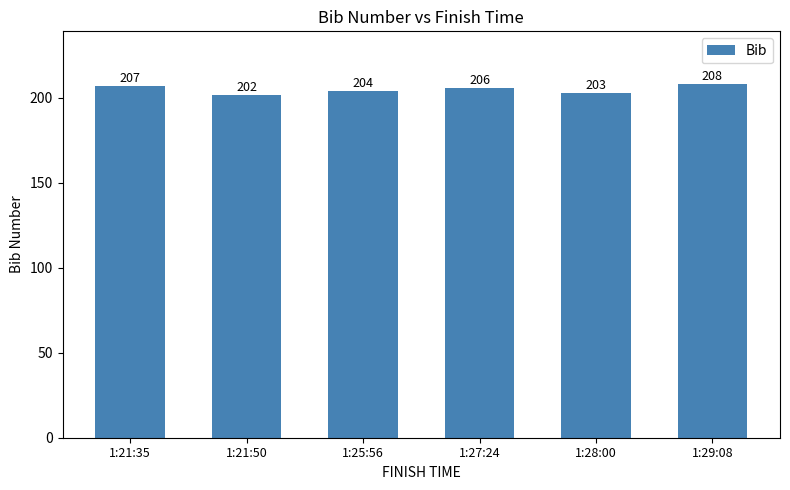

Rank the categories by value from highest to lowest.

1:29:08, 1:21:35, 1:27:24, 1:25:56, 1:28:00, 1:21:50